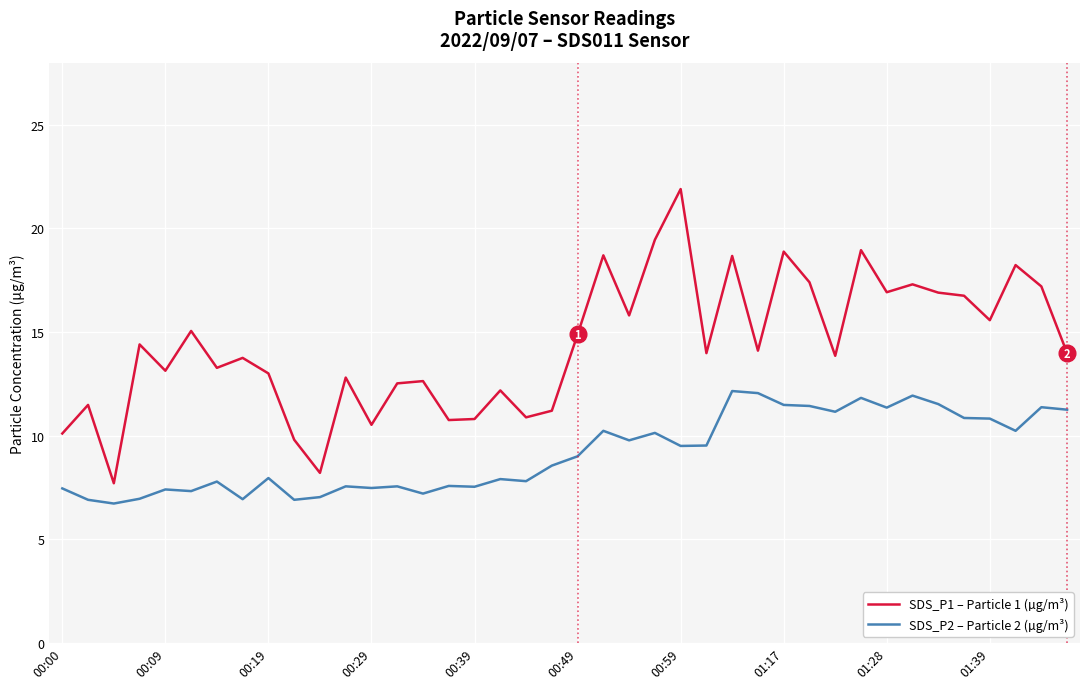

True or false: SDS_P2 – Particle 2 (µg/m³) and SDS_P1 – Particle 1 (µg/m³) cross at least once.

False